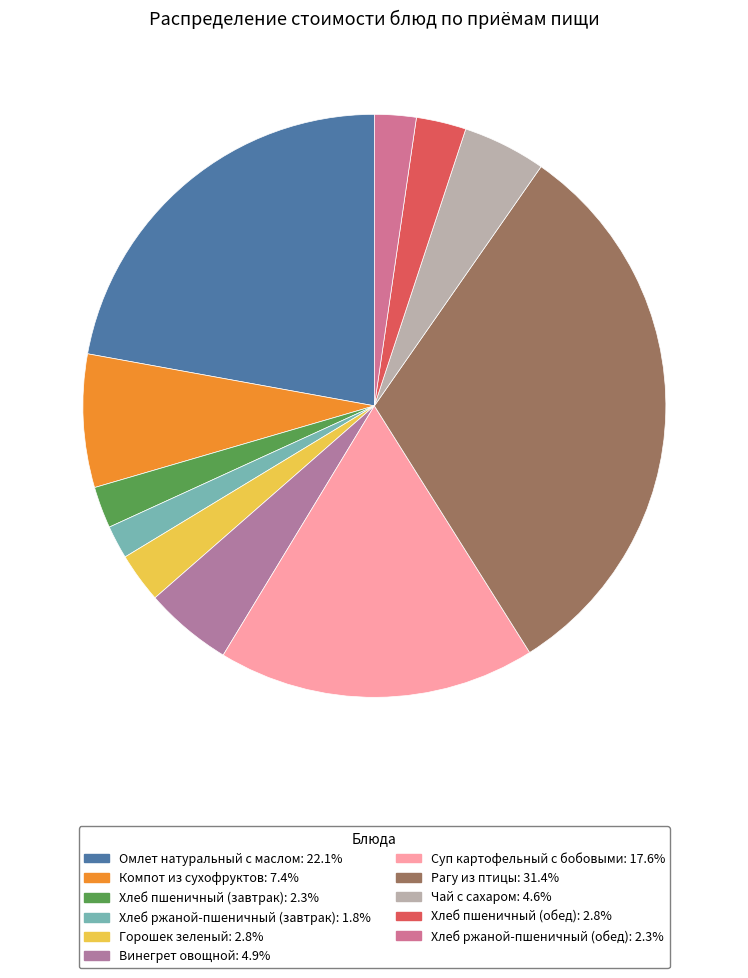

True or false: Винегрет овощной accounts for 5% of the total.

True